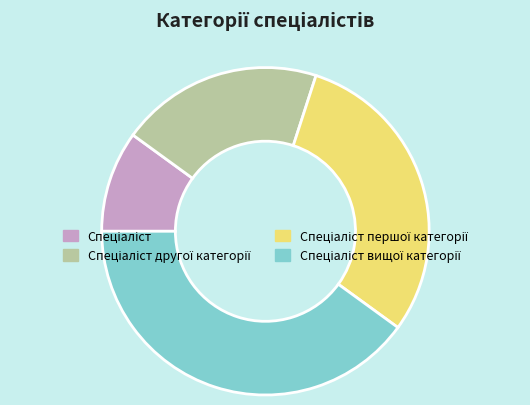

Is there a majority slice in this chart?

No